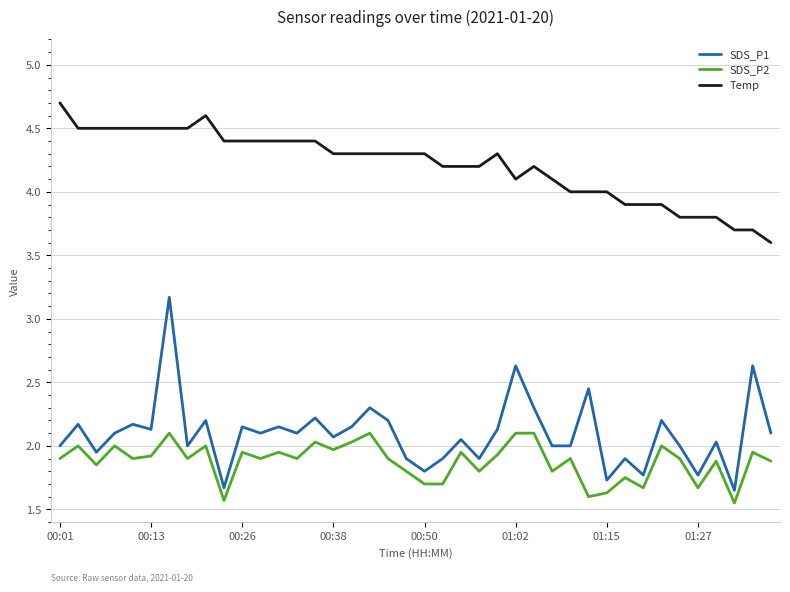

Which series has the largest total across all categories?

Temp